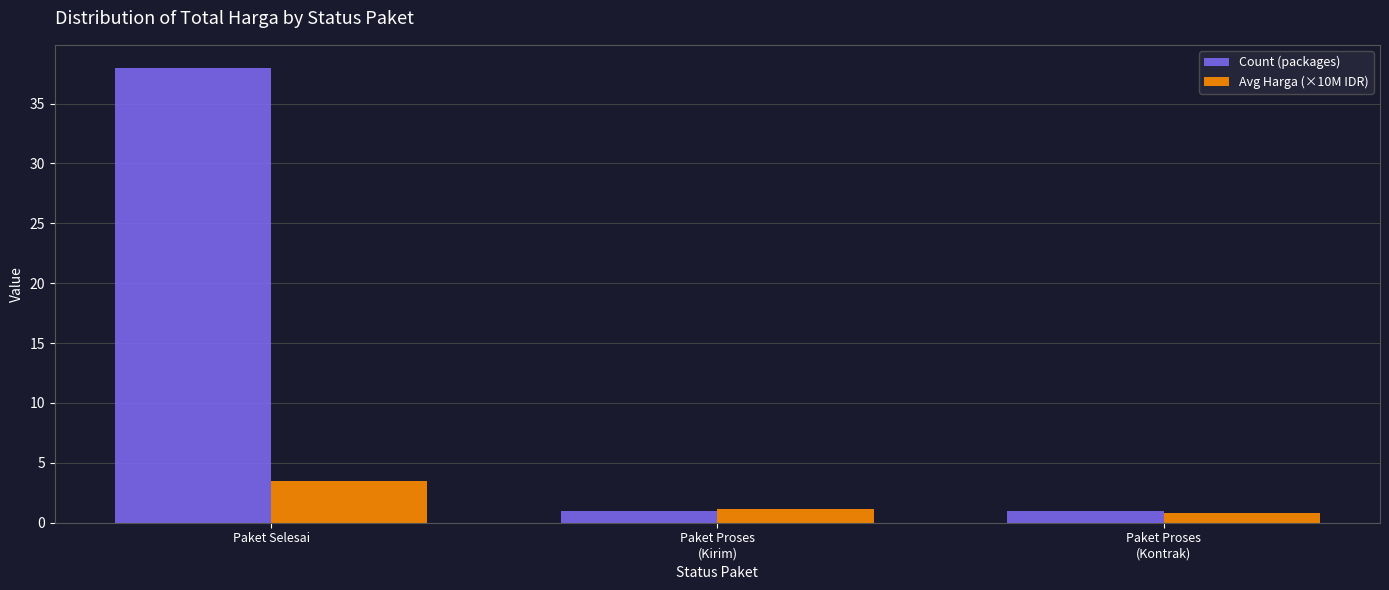

What is the label of the 1st bar from the right?

Paket Proses
(Kontrak)